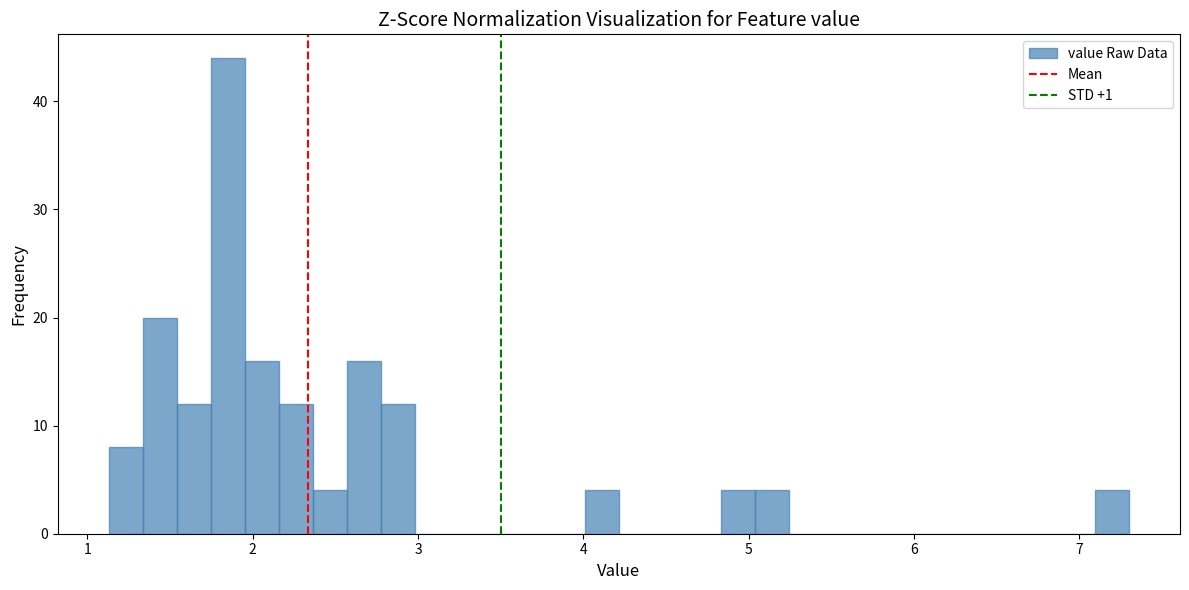

Around what value on the x-axis is the tallest bar? Give the approximate position of its centre, as read against the axis.

1.8